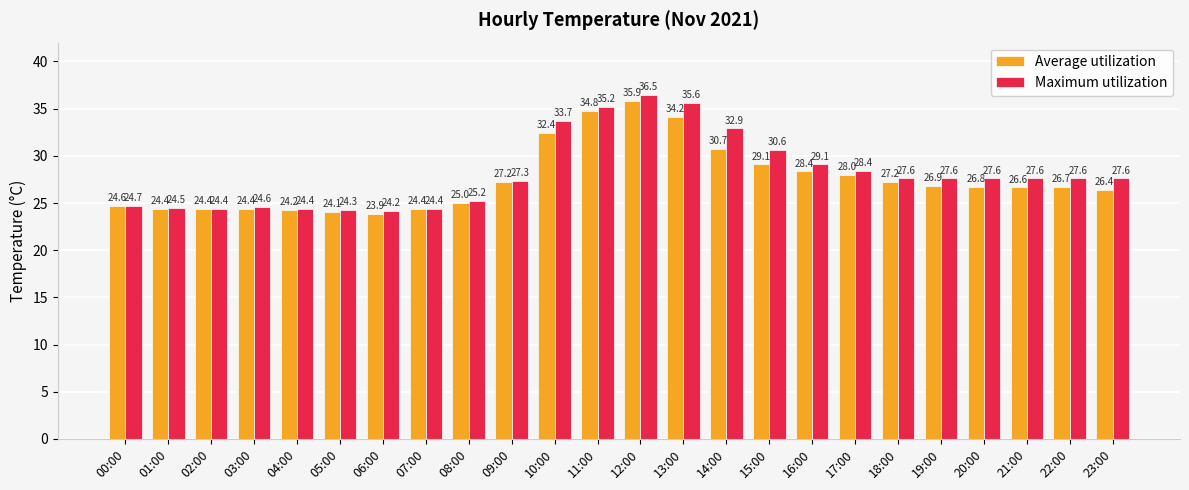

How many bars are there in total?

48